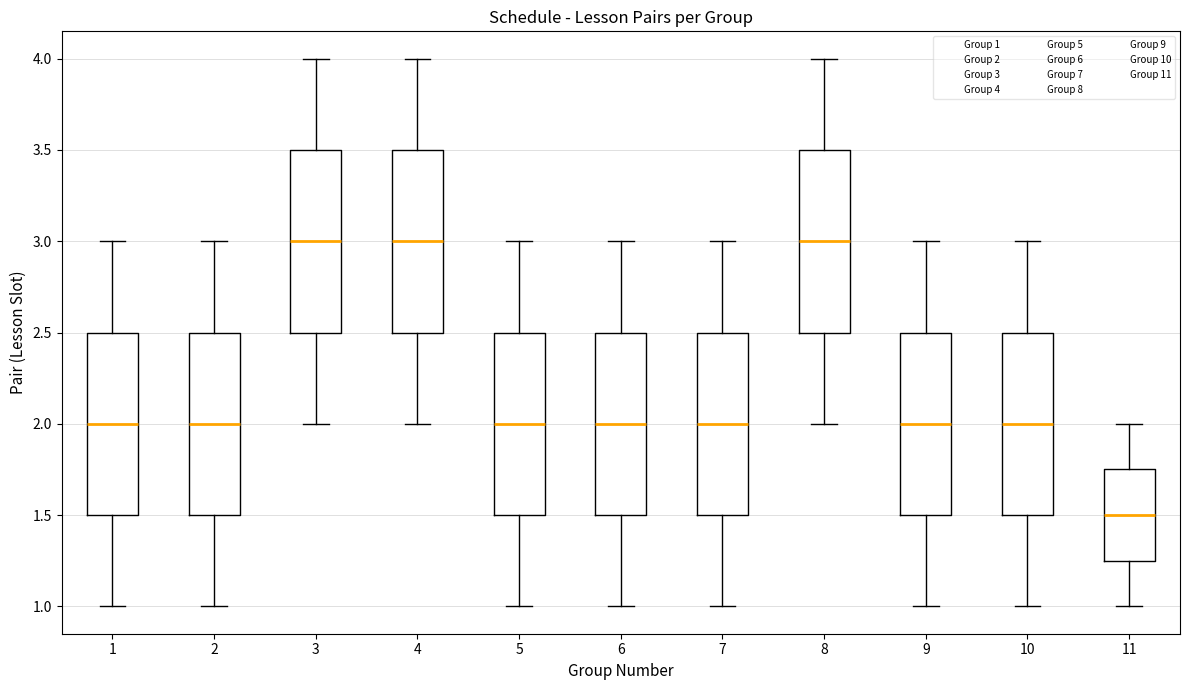

Reading left to right, read every box against the y-axis: the position of its median line, the range the box covers, and the ends of its whiskers. The values are not printed on the chart, so give them approximately, as read against the axis.

1: median 2.00, box 1.50 to 2.50, whiskers 1.00 to 3.00
2: median 2.00, box 1.50 to 2.50, whiskers 1.00 to 3.00
3: median 3.00, box 2.50 to 3.50, whiskers 2.00 to 4.00
4: median 3.00, box 2.50 to 3.50, whiskers 2.00 to 4.00
5: median 2.00, box 1.50 to 2.50, whiskers 1.00 to 3.00
6: median 2.00, box 1.50 to 2.50, whiskers 1.00 to 3.00
7: median 2.00, box 1.50 to 2.50, whiskers 1.00 to 3.00
8: median 3.00, box 2.50 to 3.50, whiskers 2.00 to 4.00
9: median 2.00, box 1.50 to 2.50, whiskers 1.00 to 3.00
10: median 2.00, box 1.50 to 2.50, whiskers 1.00 to 3.00
11: median 1.50, box 1.25 to 1.75, whiskers 1.00 to 2.00